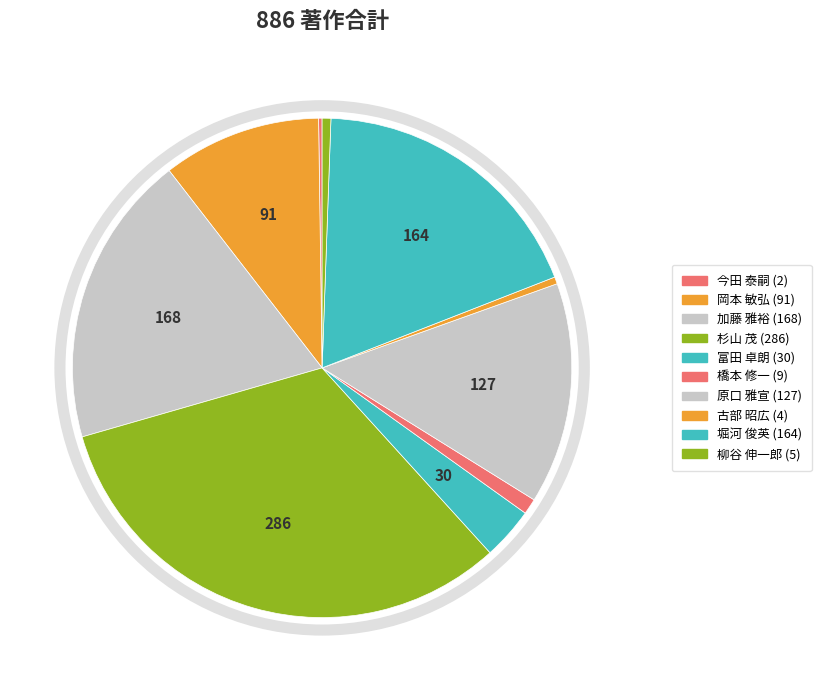

The 今田 泰嗣 slice represents 0% of the pie. True or false?

True